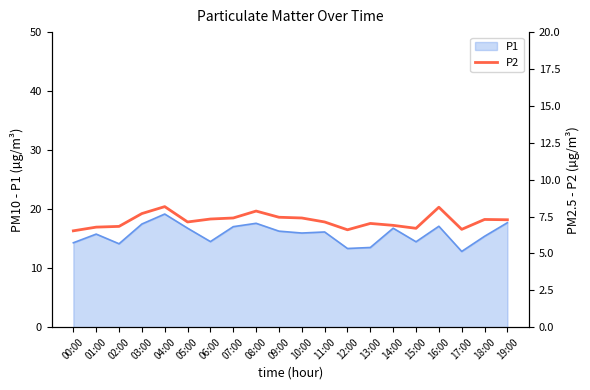

Where does the data first go above 7?

03:00